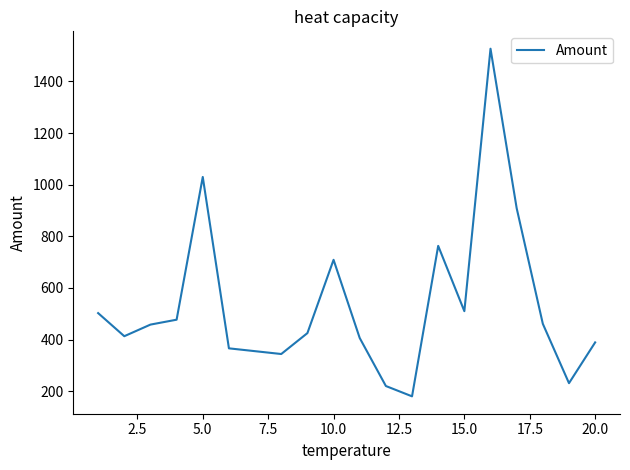

What is the difference between the maximum and minimum values?

1347.0